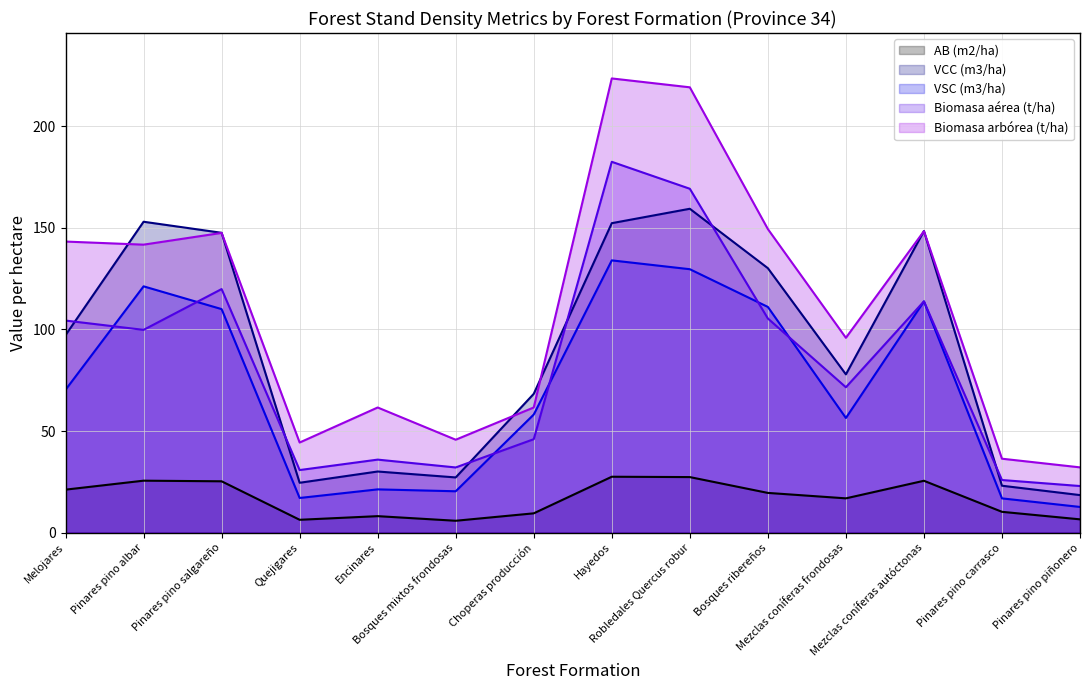

What is the label of the 1st point from the right?

Pinares pino piñonero